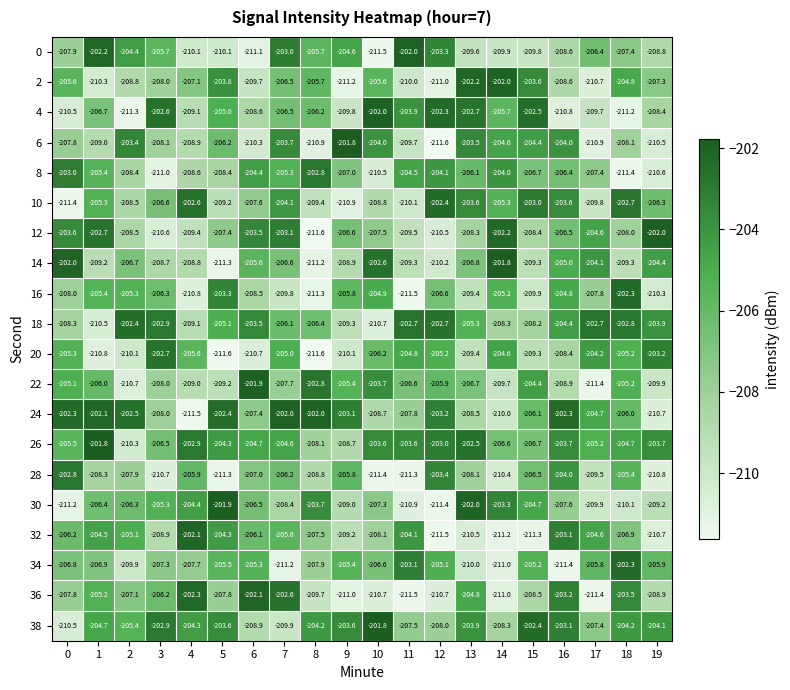

At 12, list the series in order from smallest to largest.

6, 32, 30, 2, 36, 12, 14, 38, 16, 22, 20, 34, 8, 28, 0, 24, 26, 18, 10, 4